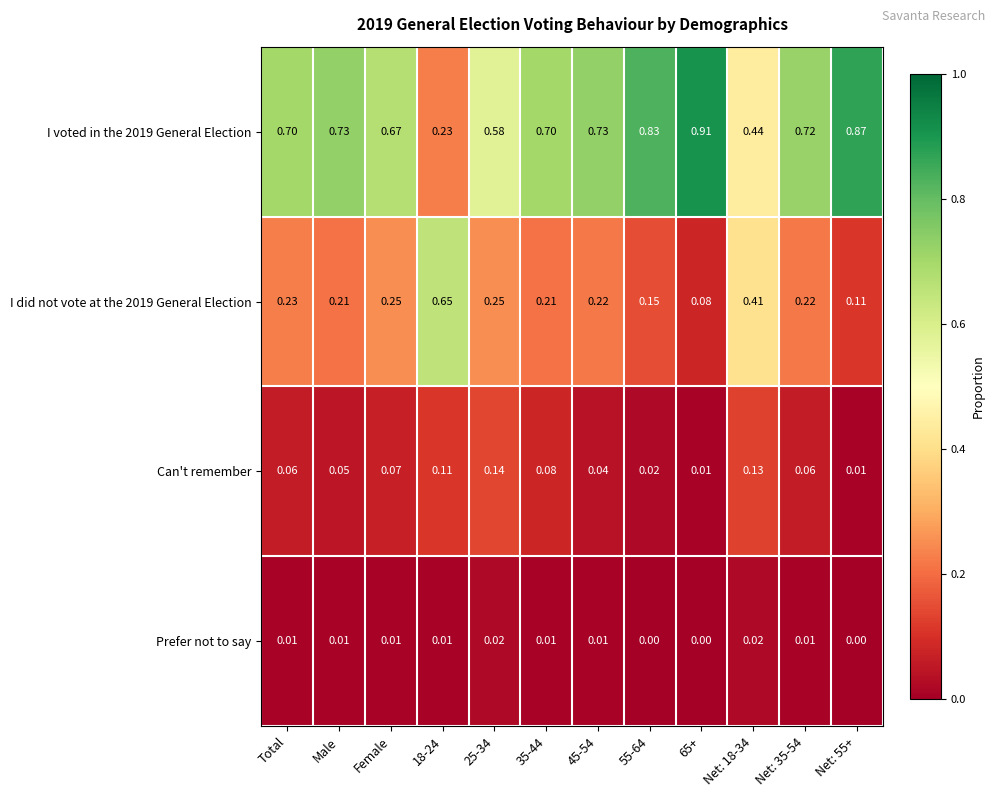

Which category has the lowest value across all series?

55-64